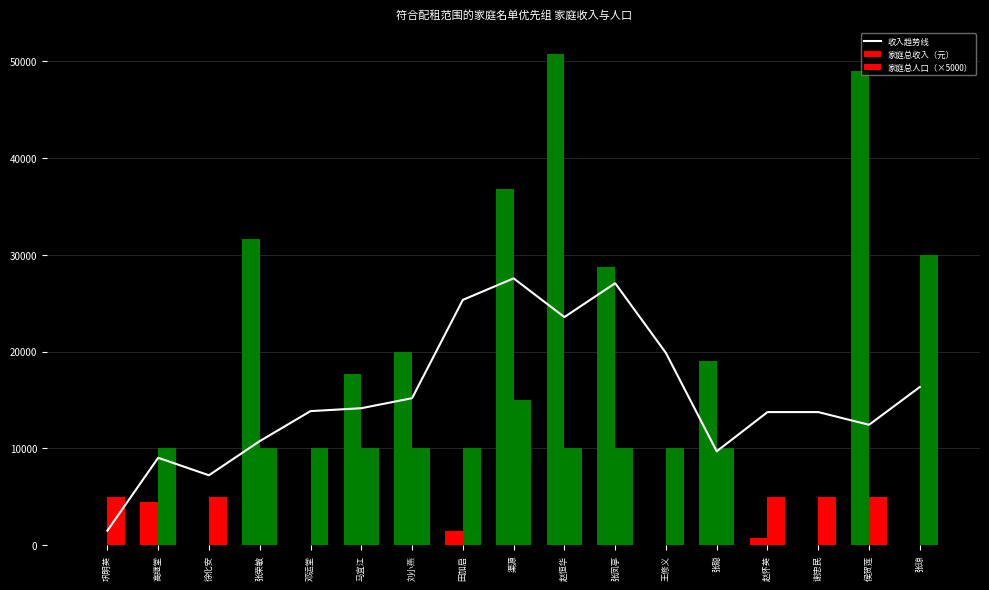

Rank the series at 田加启 from lowest to highest value.

家庭总收入（元）, 家庭总人口（×5000）, 收入趋势线